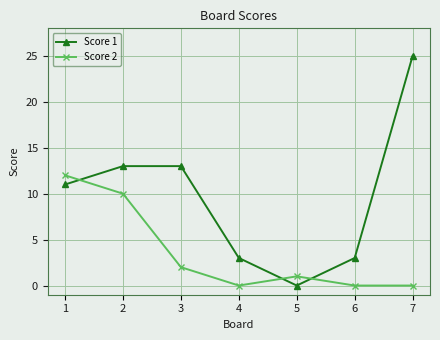

Rank the series by their average value, from highest to lowest.

Score 1, Score 2